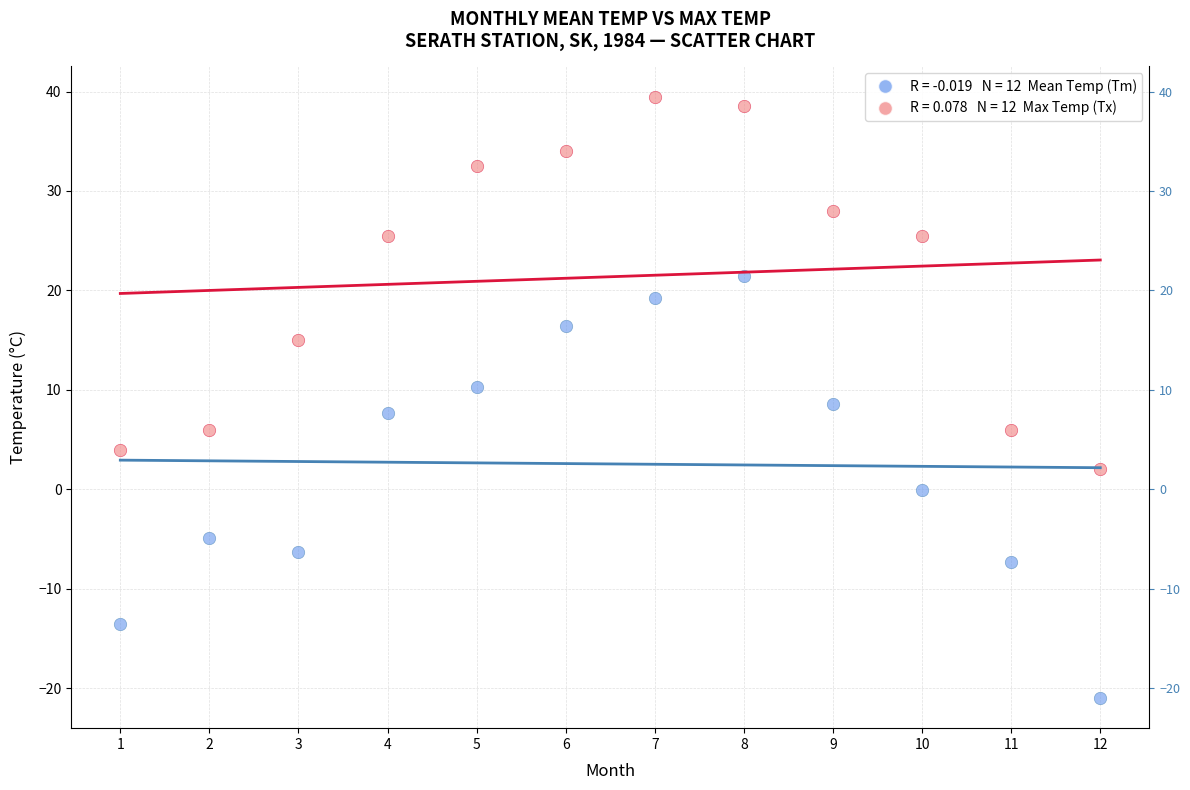

Across all data points, what is the range of X values (max minus min)?

11.0